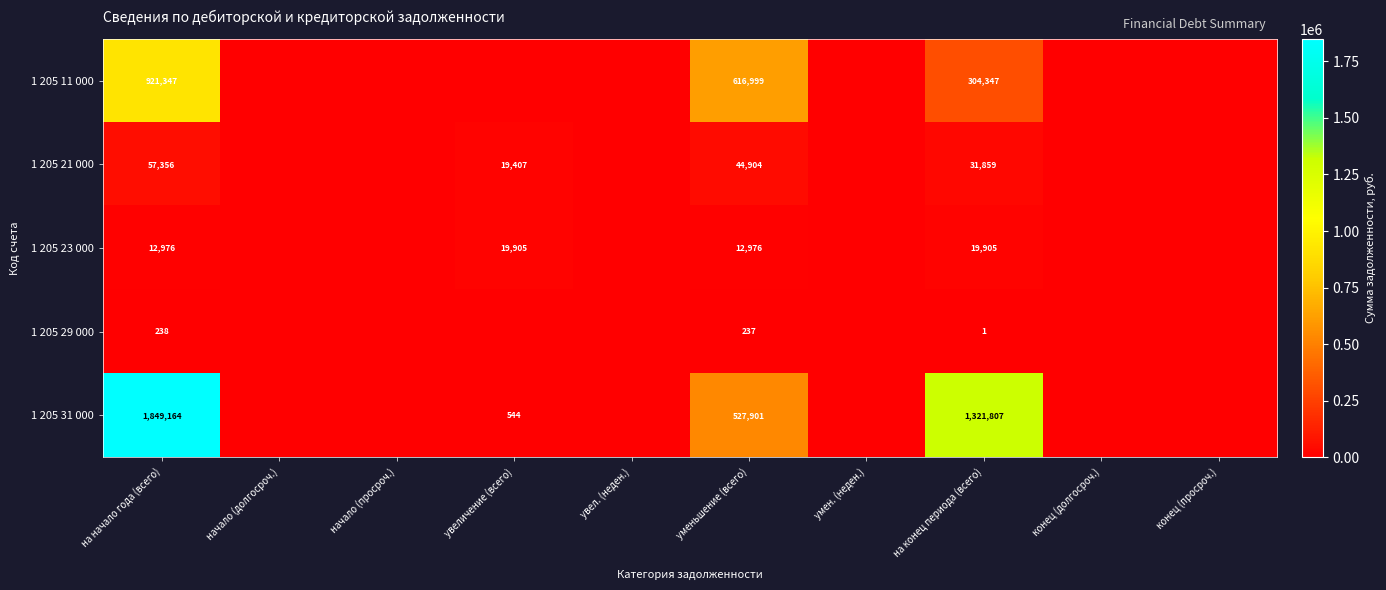

What is the total value across all series at на начало года (всего)?

2841081